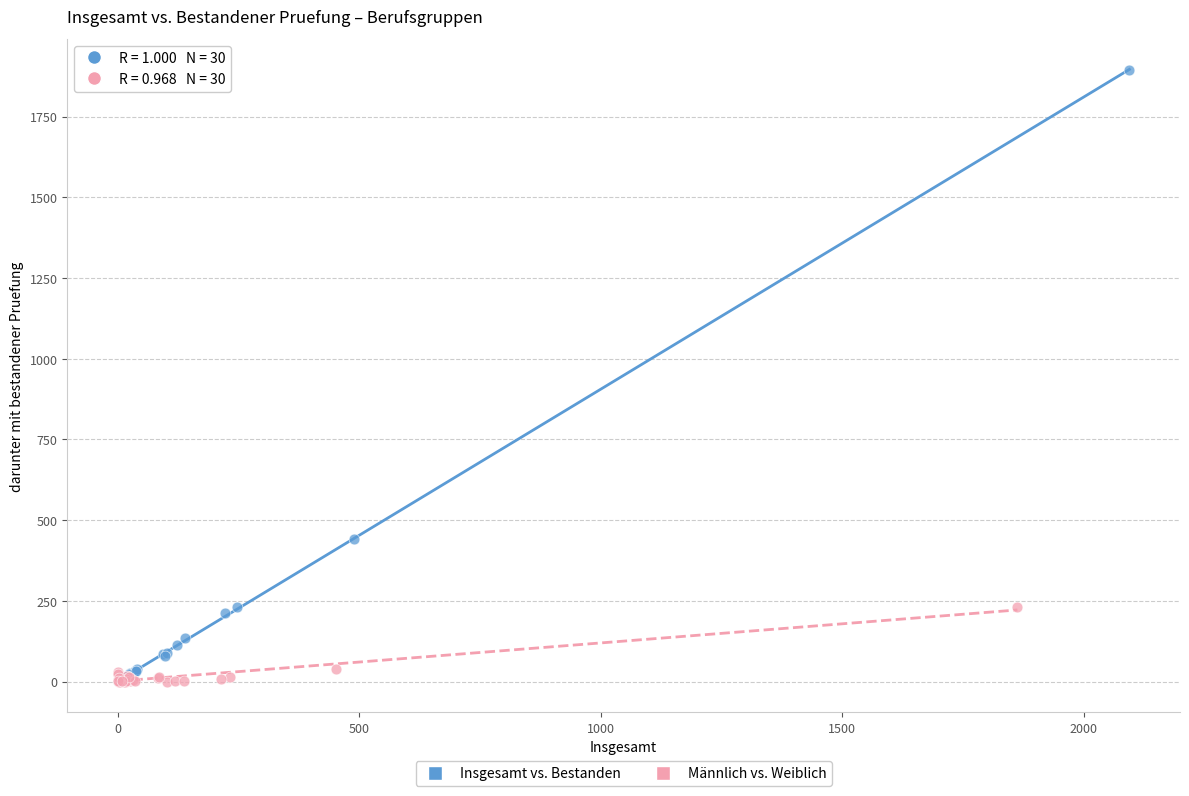

Which series reaches the maximum Y coordinate?

Insgesamt vs. Bestanden